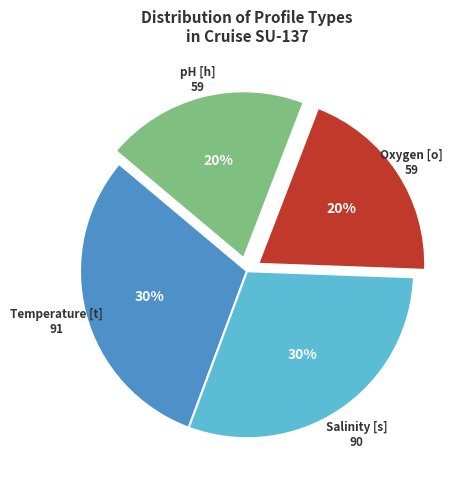

Count the number of slices in the pie.

4